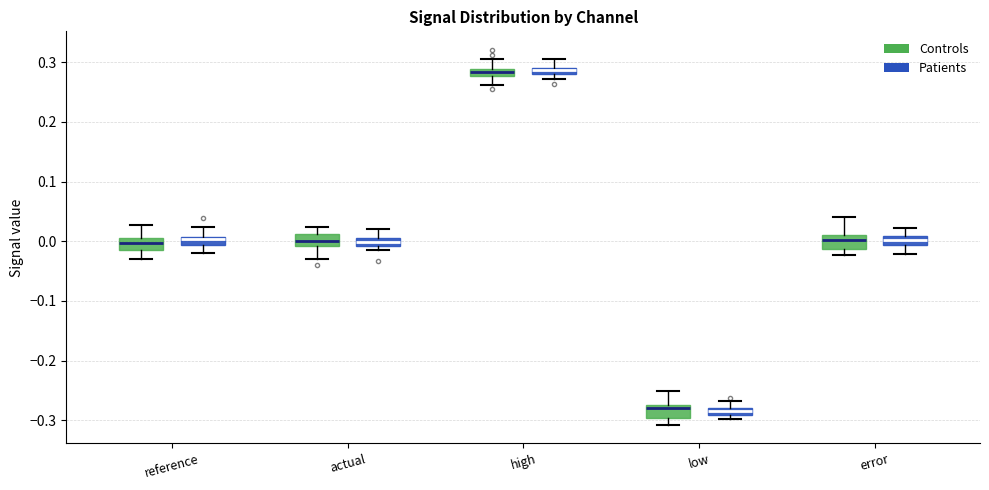

Where is the lower edge of the box for actual (Patients) on the y-axis? The values are not printed on the chart, so give them approximately, as read against the axis.

-0.01